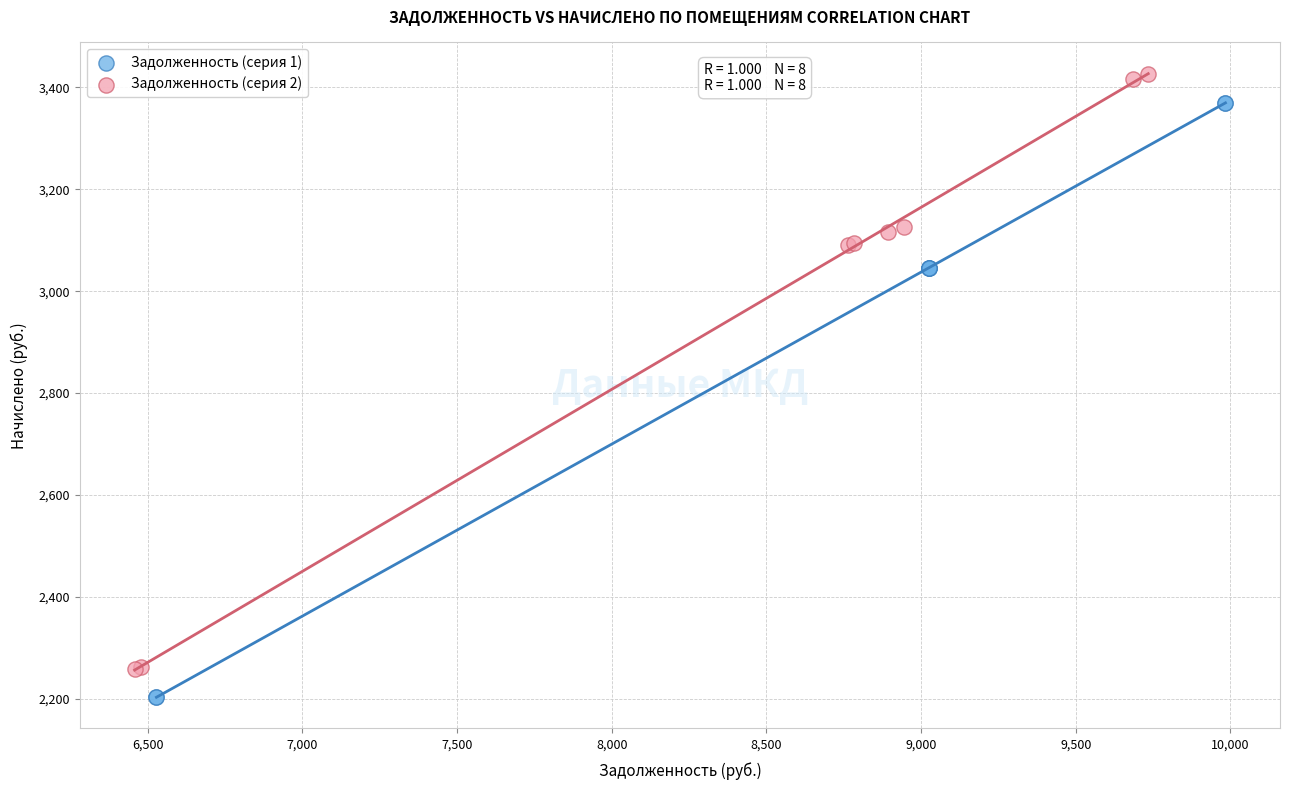

Which series contains the highest Y value?

Задолженность (серия 2)